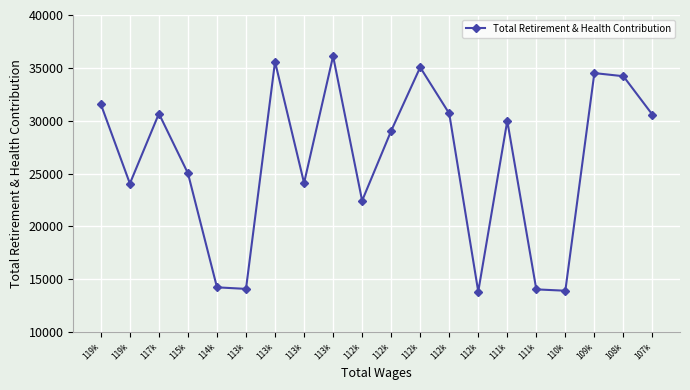

How many interior local peaks (higher than both neighbors) does the data have?

6